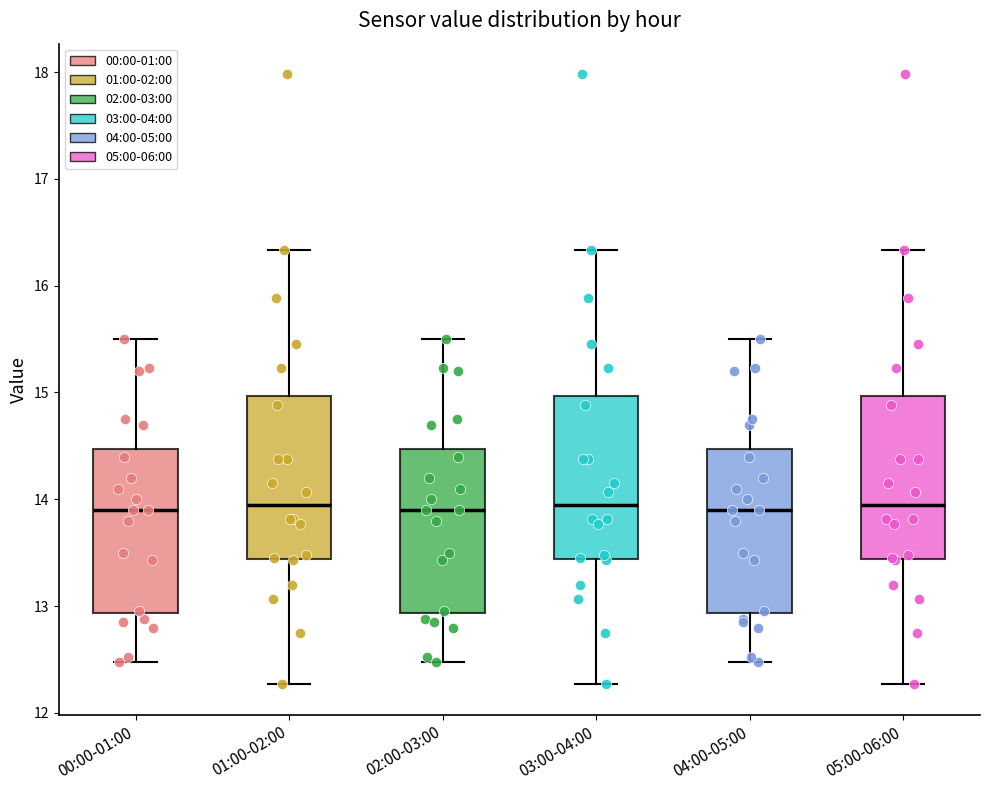

Reading left to right, read every box against the y-axis: the position of its median line, the range the box covers, and the ends of its whiskers. The values are not printed on the chart, so give them approximately, as read against the axis.

00:00-01:00: median 13.9, box 12.9 to 14.5, whiskers 12.5 to 15.5
01:00-02:00: median 13.9, box 13.4 to 15.0, whiskers 12.3 to 16.3
02:00-03:00: median 13.9, box 12.9 to 14.5, whiskers 12.5 to 15.5
03:00-04:00: median 13.9, box 13.4 to 15.0, whiskers 12.3 to 16.3
04:00-05:00: median 13.9, box 12.9 to 14.5, whiskers 12.5 to 15.5
05:00-06:00: median 13.9, box 13.4 to 15.0, whiskers 12.3 to 16.3